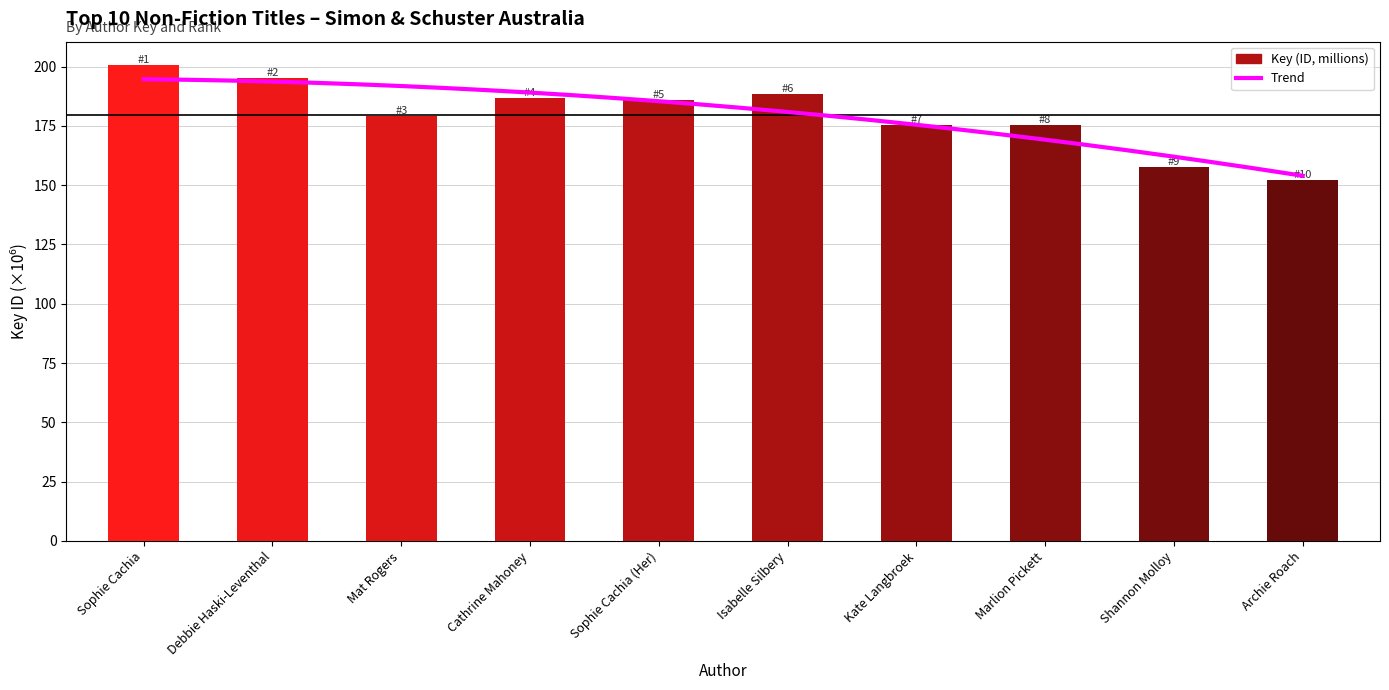

How many categories are shown in the chart?

10